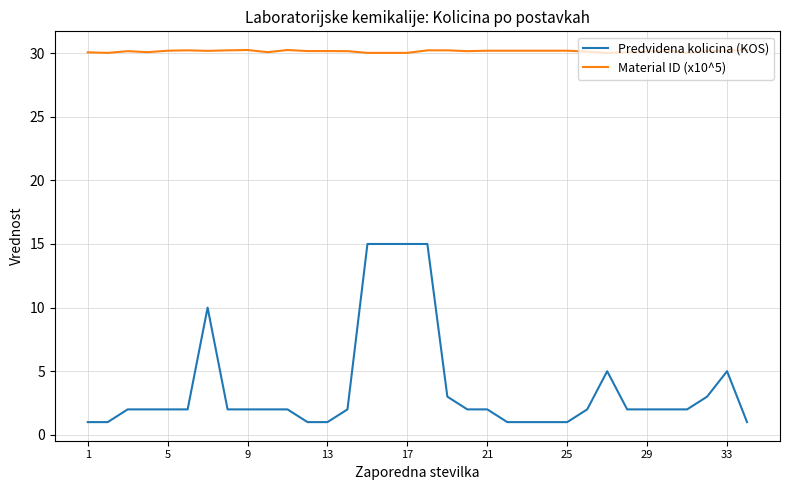

What is the difference between the second highest and second lowest values in the Material ID (x10^5) series?

0.2